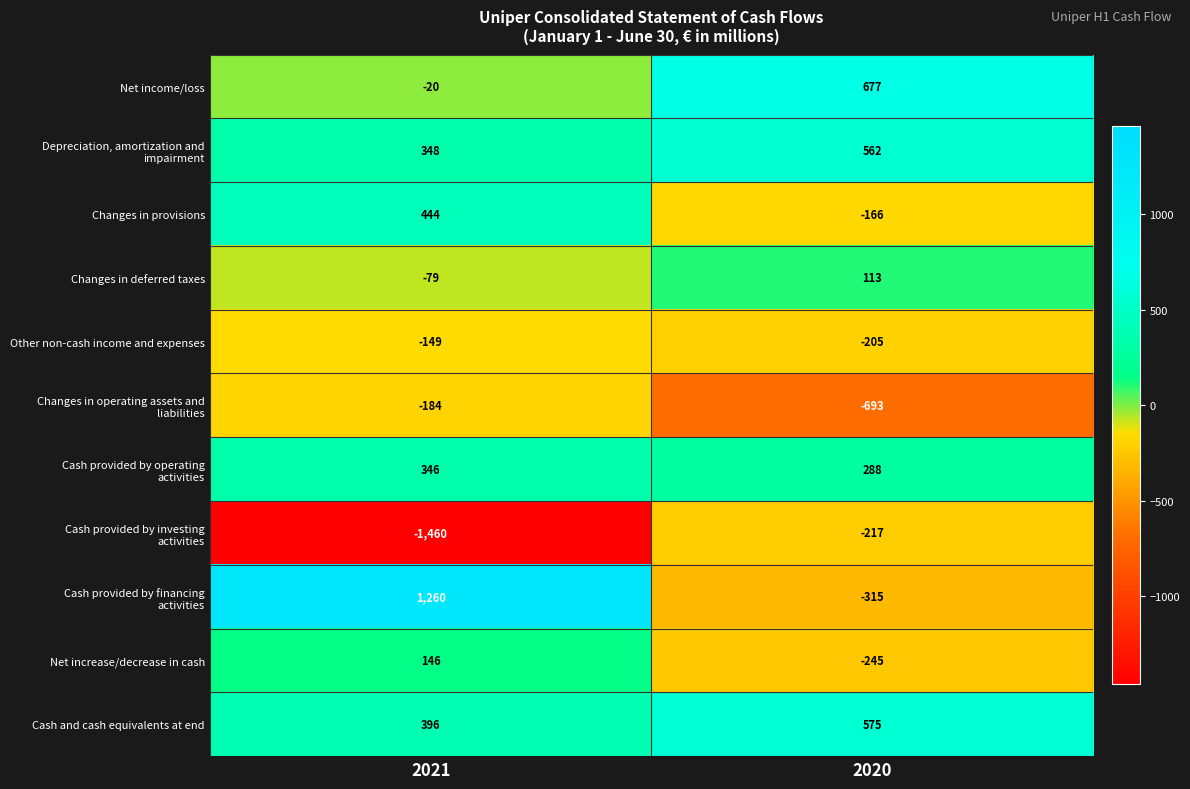

At which category does the chart reach its peak across all series?

2021